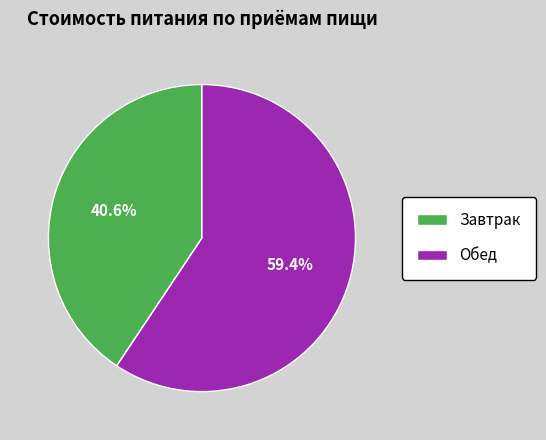

To the nearest percent, what portion does Обед represent?

59%